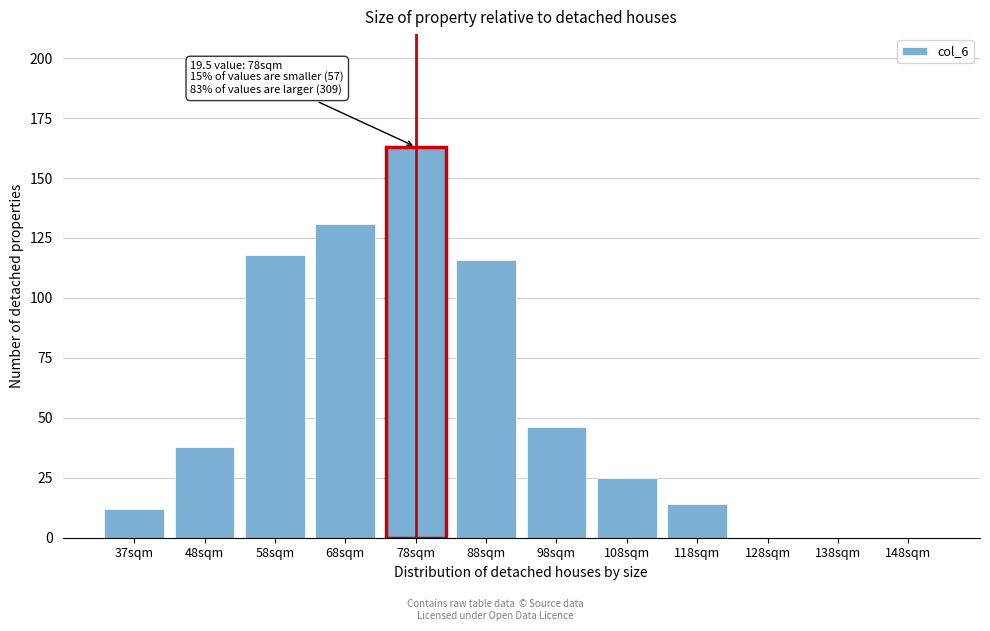

Reading right to left, transcribe all the data shown in this chart.

148sqm=0	138sqm=0	128sqm=0	118sqm=14	108sqm=25	98sqm=46	88sqm=116	78sqm=163	68sqm=131	58sqm=118	48sqm=38	37sqm=12